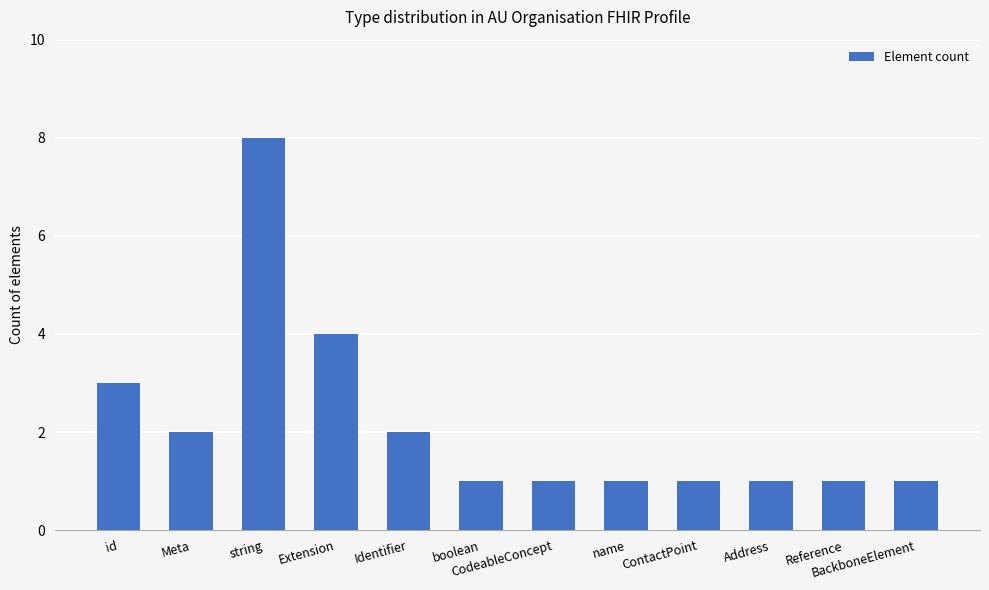

True or false: the data shows 1 at BackboneElement.

True